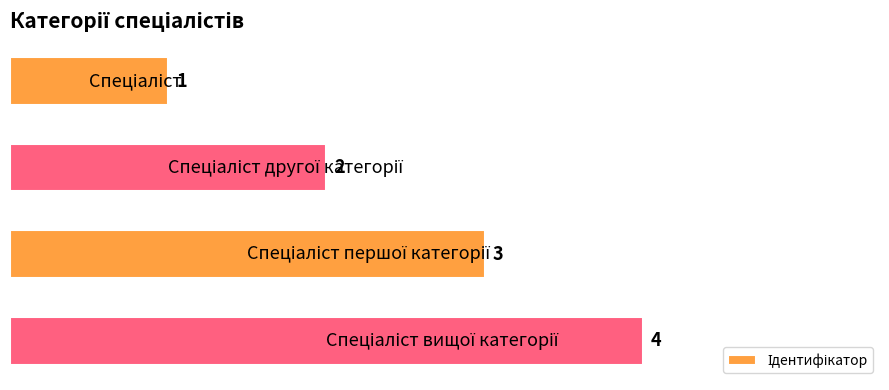

What is the value of the 1st bar from the top?

1